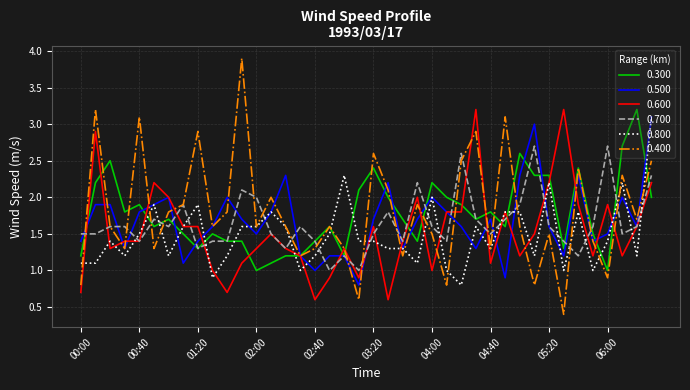

What is the maximum value shown in the chart?

3.9